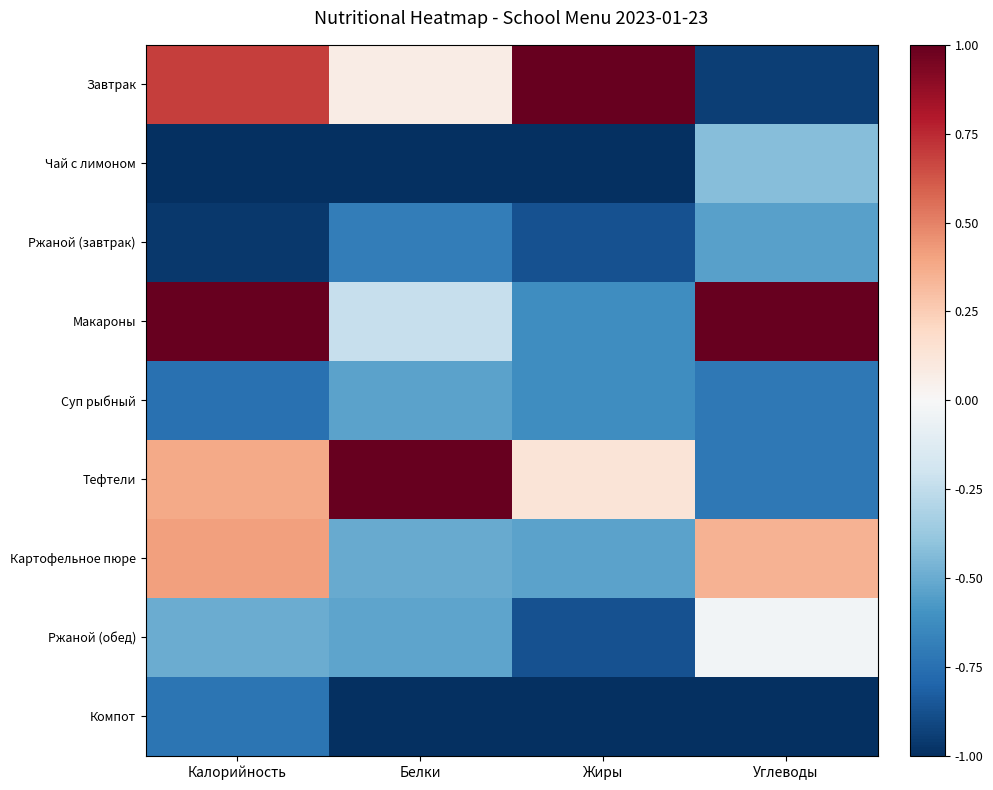

At which category does the chart reach its minimum across all series?

Калорийность